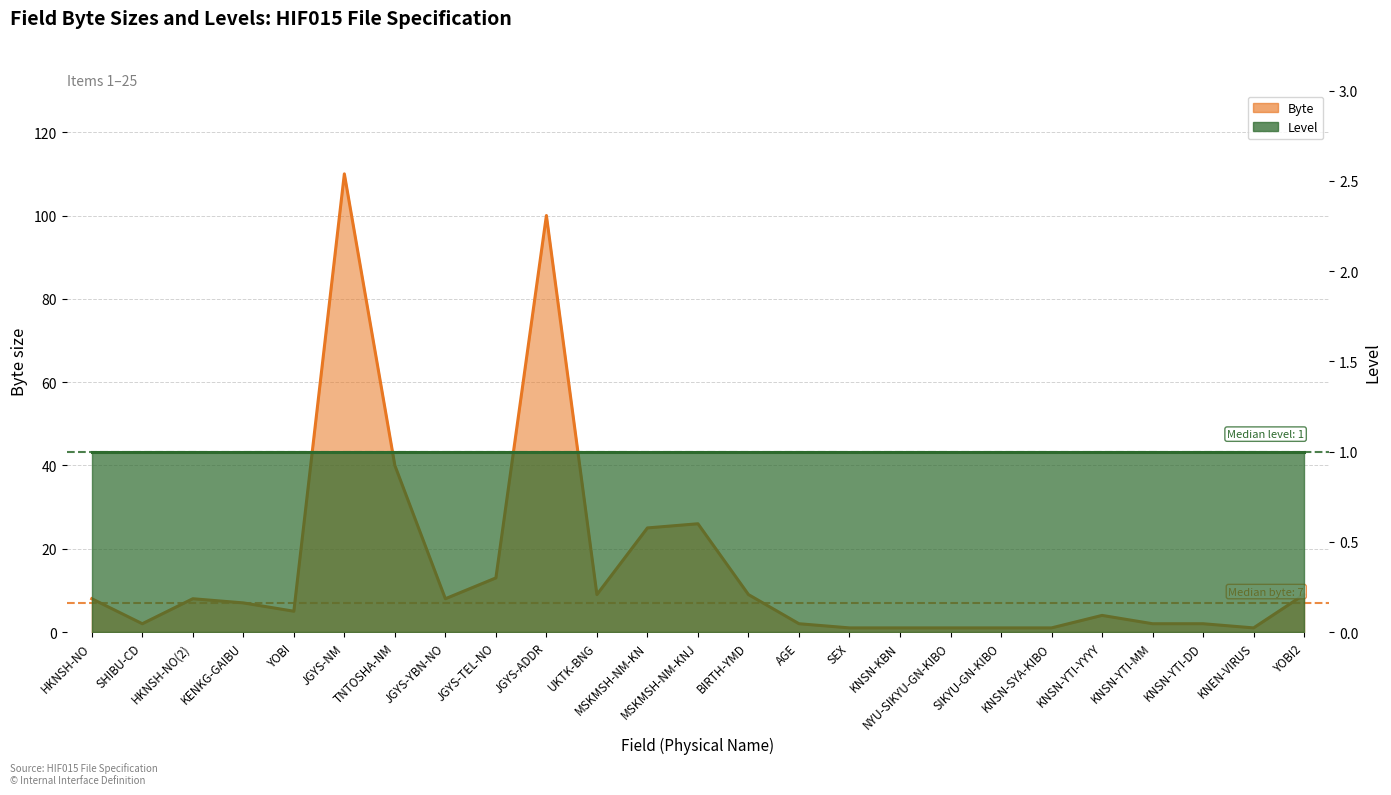

How many interior local peaks (higher than both neighbors) does the data have?

5